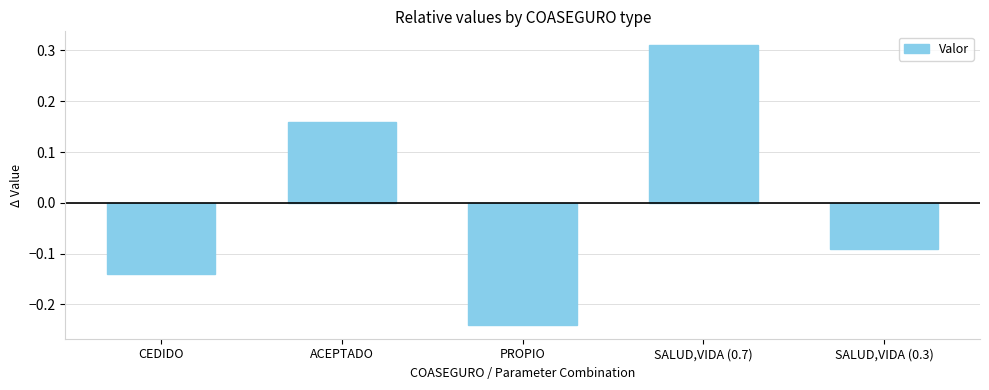

Which label corresponds to the largest value in the chart?

SALUD,VIDA (0.7)